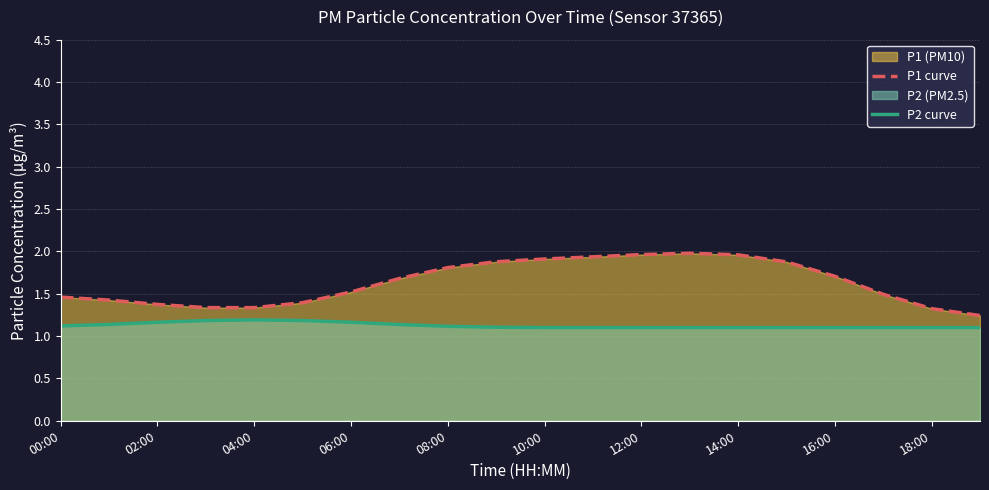

At 11, list the series in order from largest to smallest.

P1 curve, P2 curve